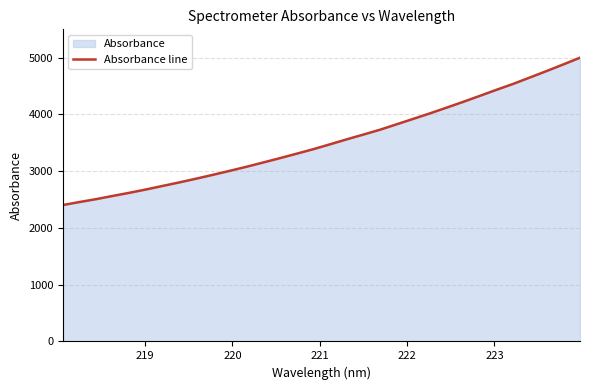

What is the greatest value displayed?

4998.6